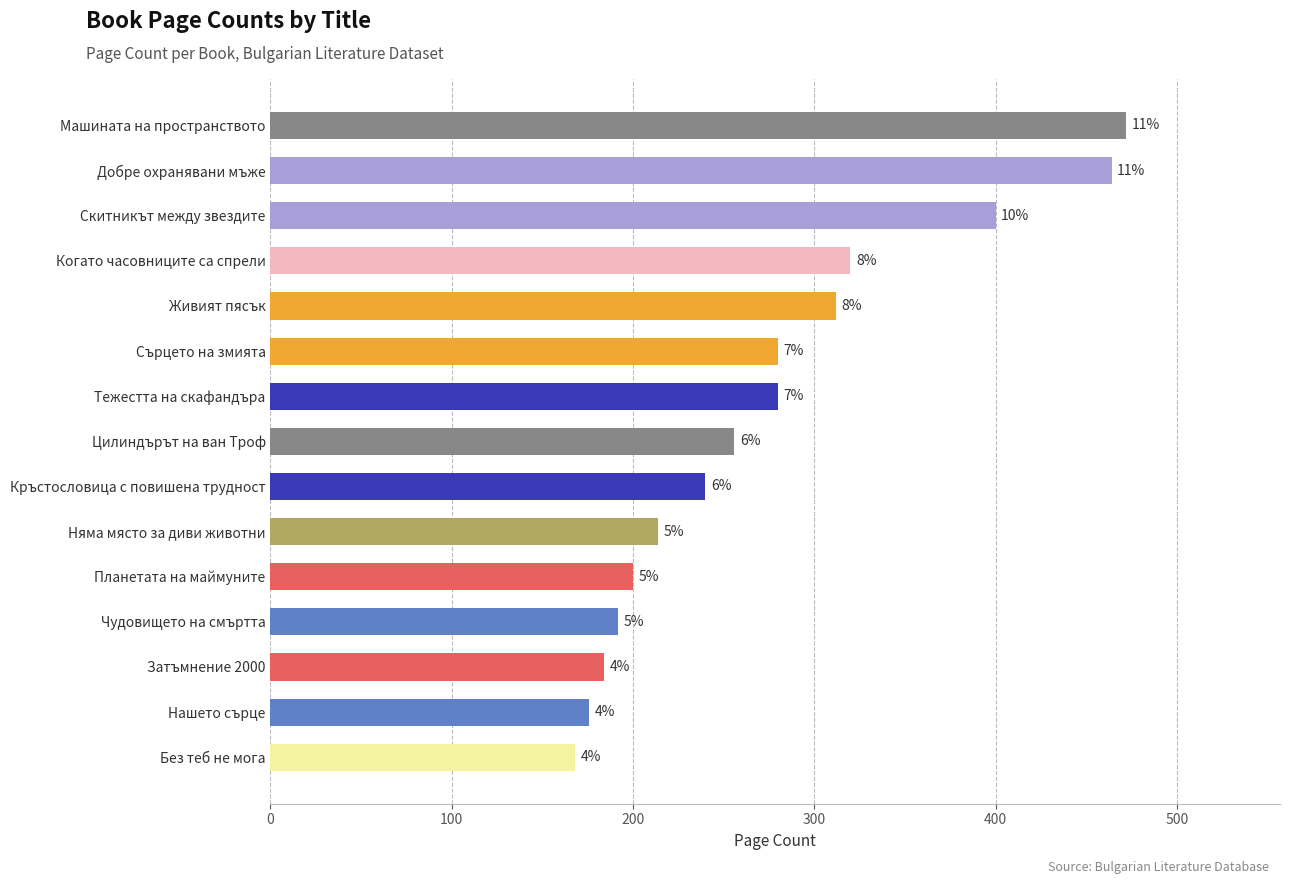

How many bars are there in total?

15